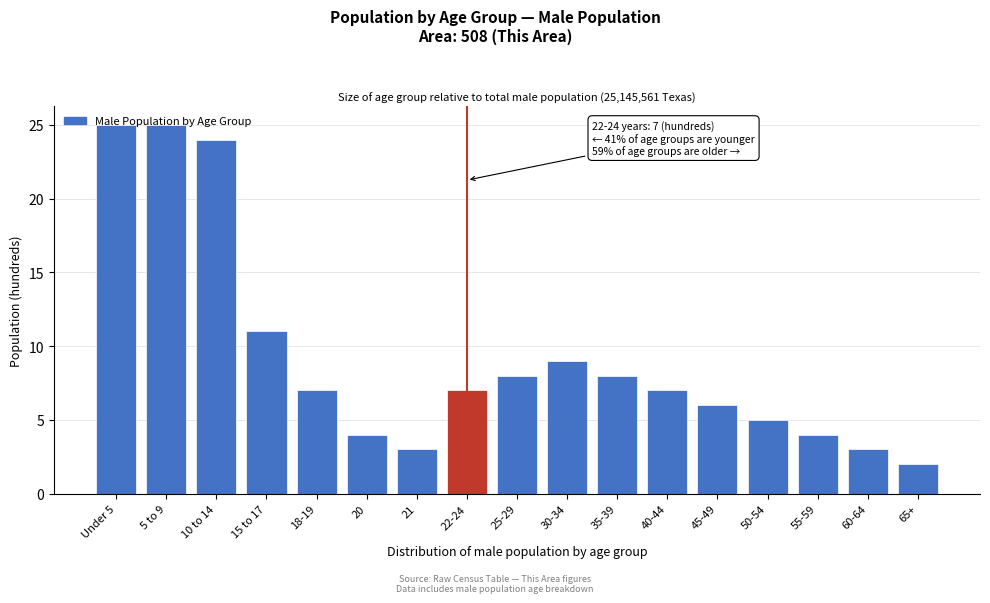

Which category has the lowest value across all series?

65+